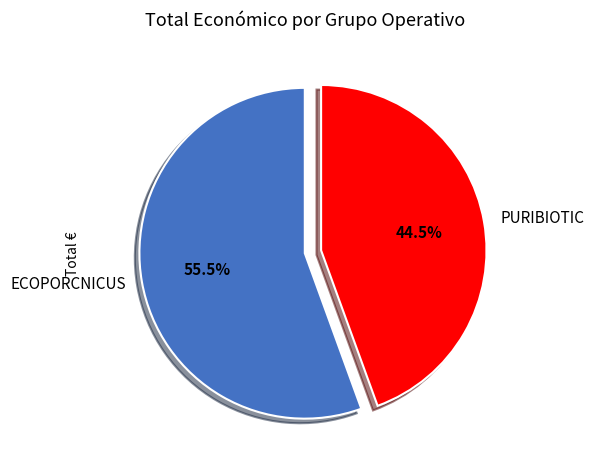

What is the ratio of the value at ECOPORCNICUS to the value at PURIBIOTIC?

1.2